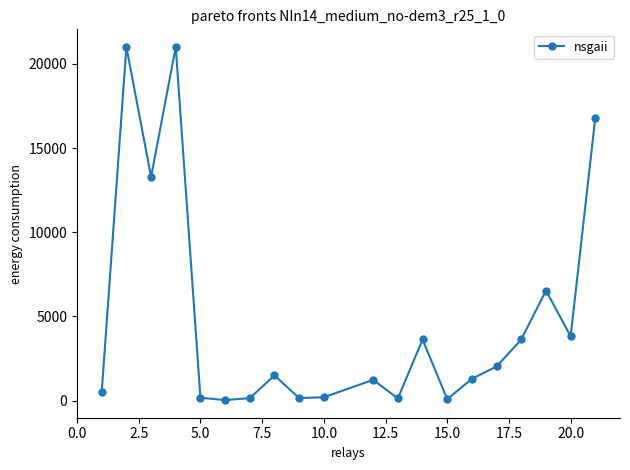

What is the average value?

4861